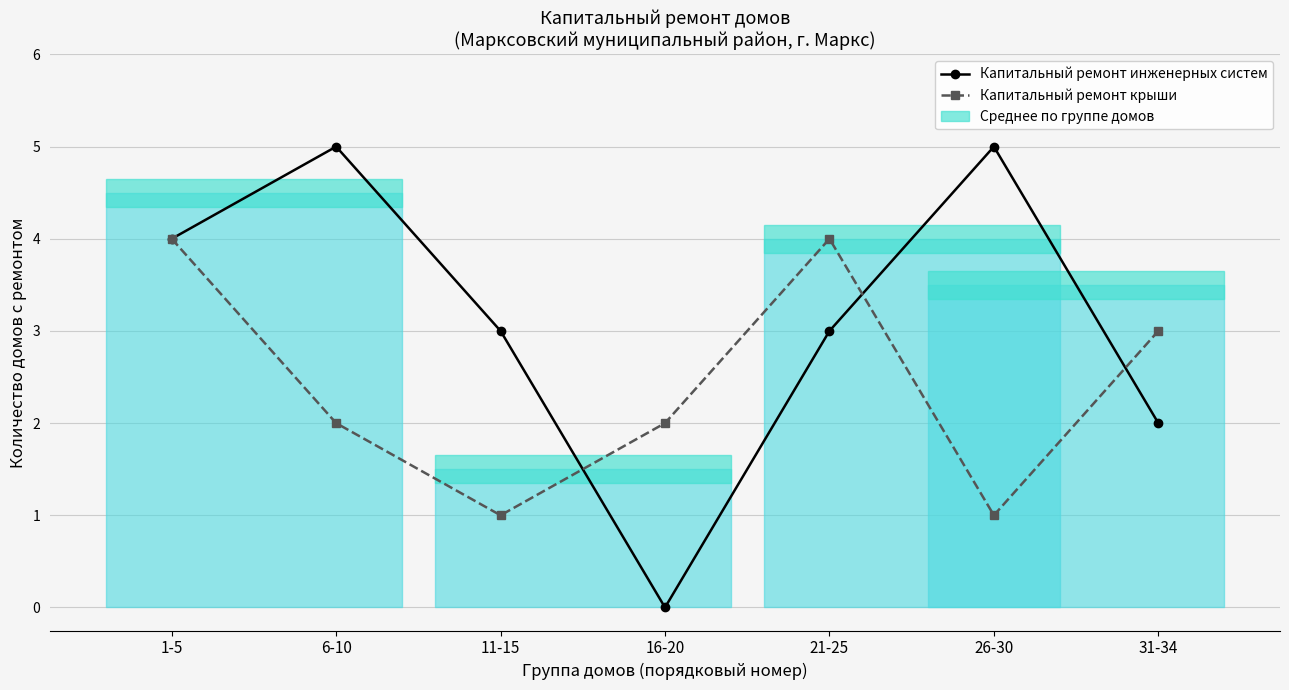

At which category is the sum across all series the highest?

1-5